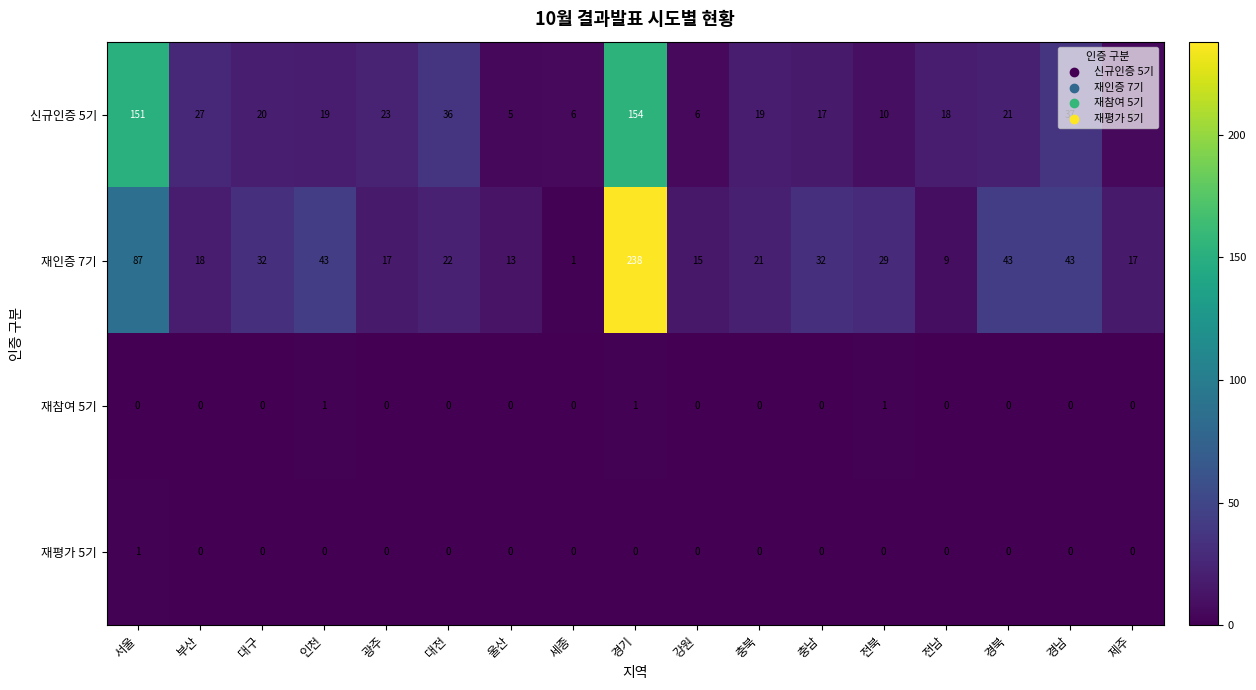

Is it true that 신규인증 5기 equals 31 at 충북?

False